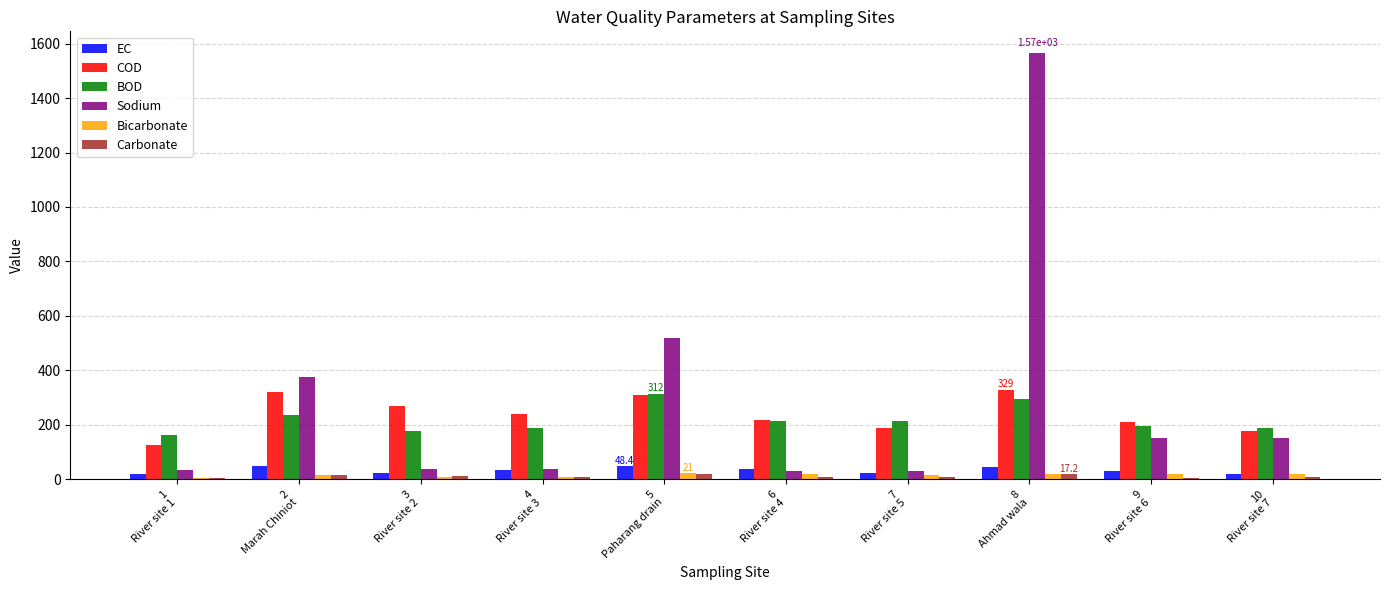

What is the maximum value for BOD?

312.0